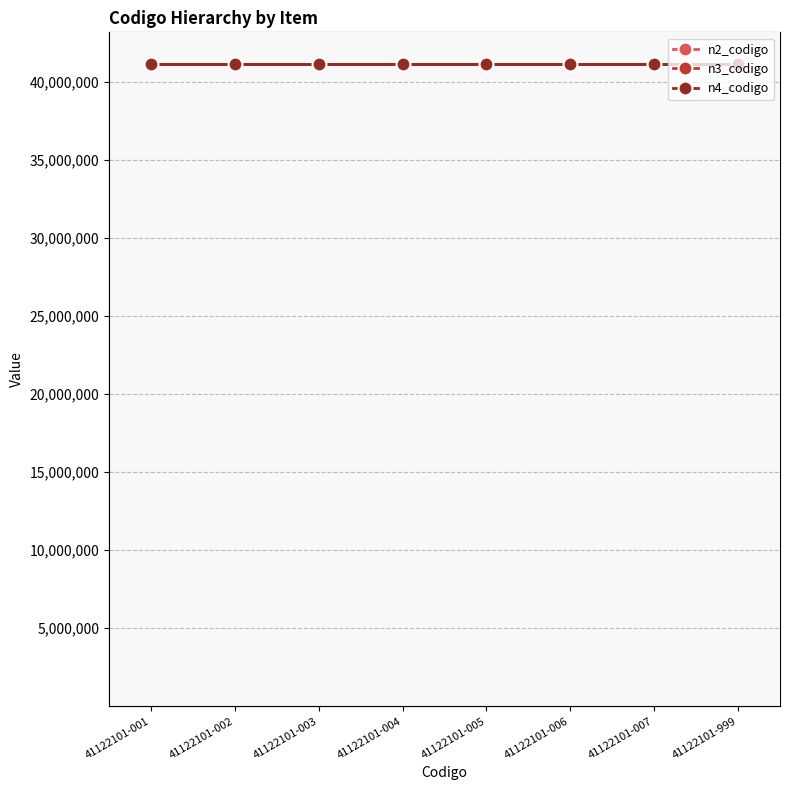

Rank the series by their maximum value, from highest to lowest.

n4_codigo, n3_codigo, n2_codigo